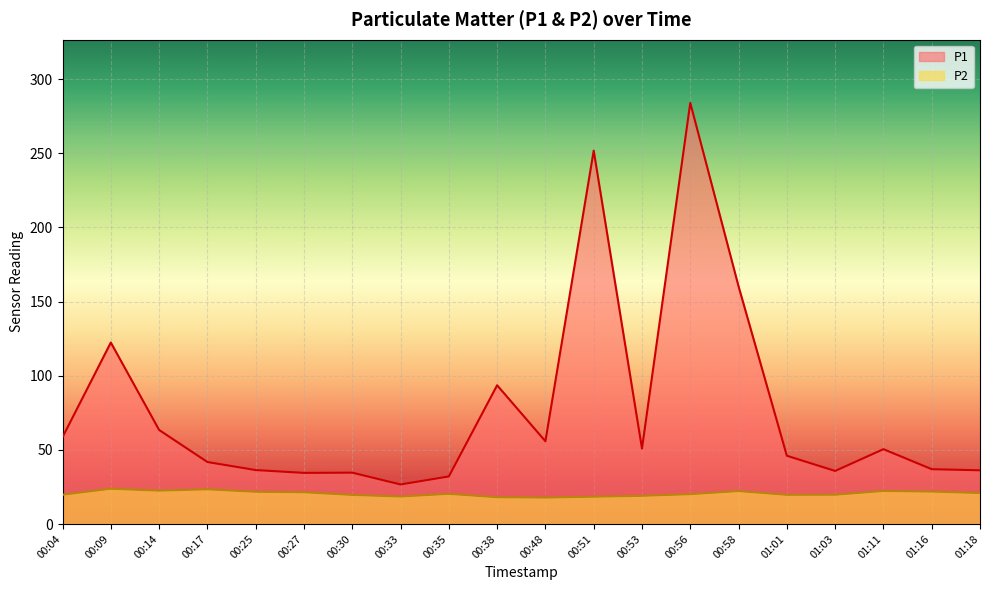

True or false: P1 and P2 intersect in this chart.

False